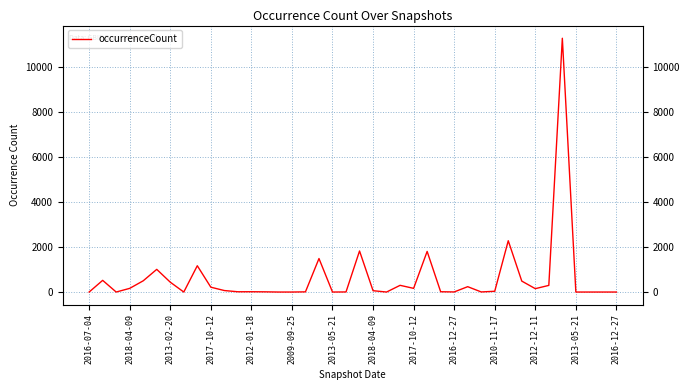

What is the difference between the maximum and minimum values?

11274